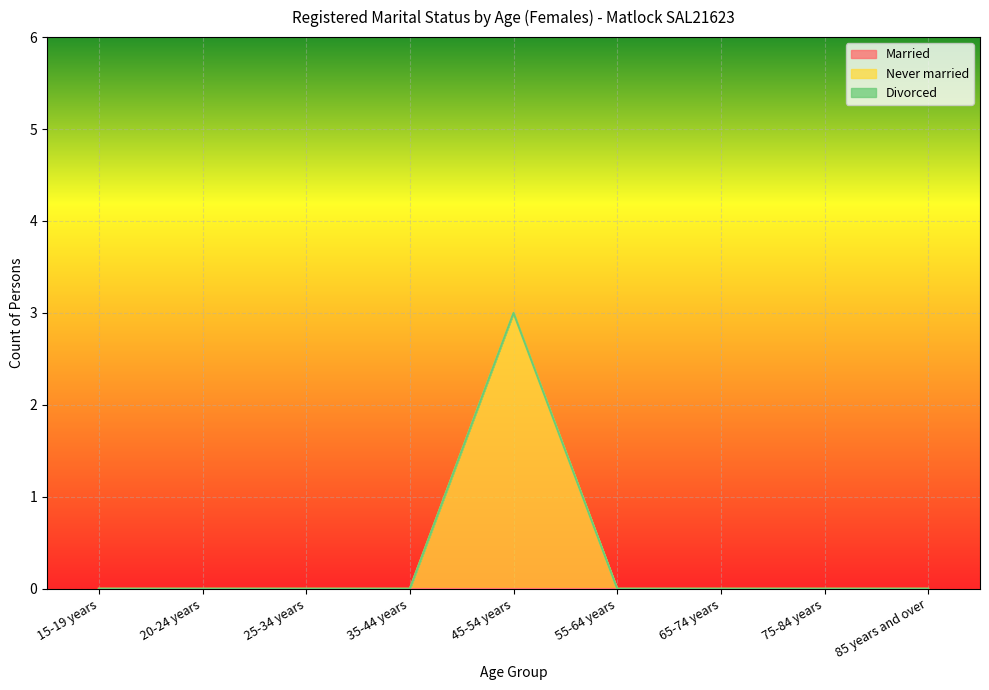

What is the greatest value displayed?

3